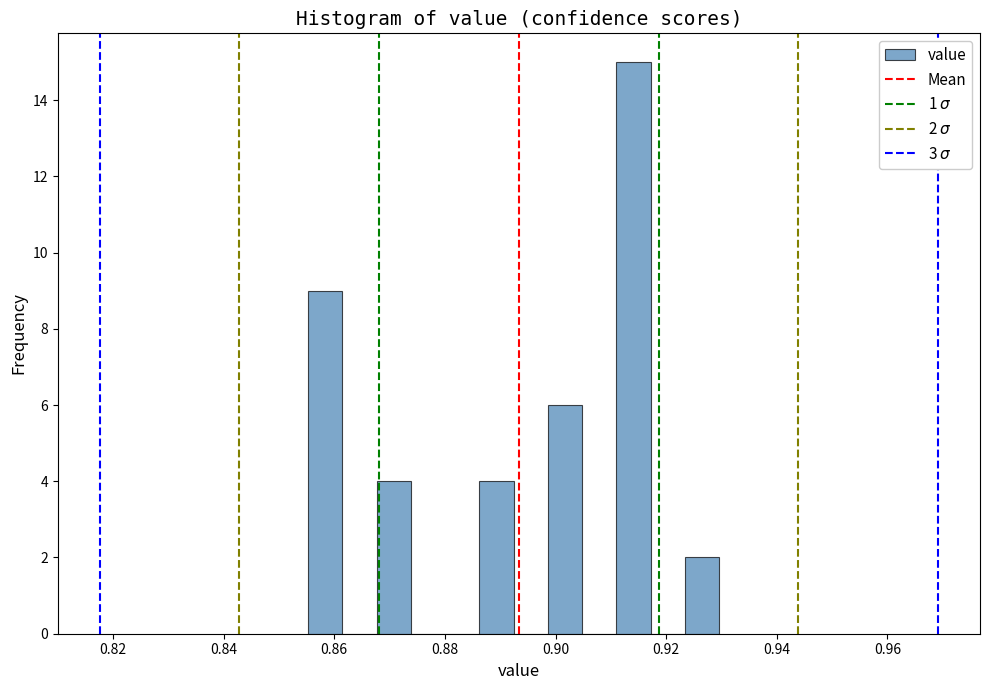

Around what value on the x-axis is the tallest bar? Give the approximate position of its centre, as read against the axis.

0.914